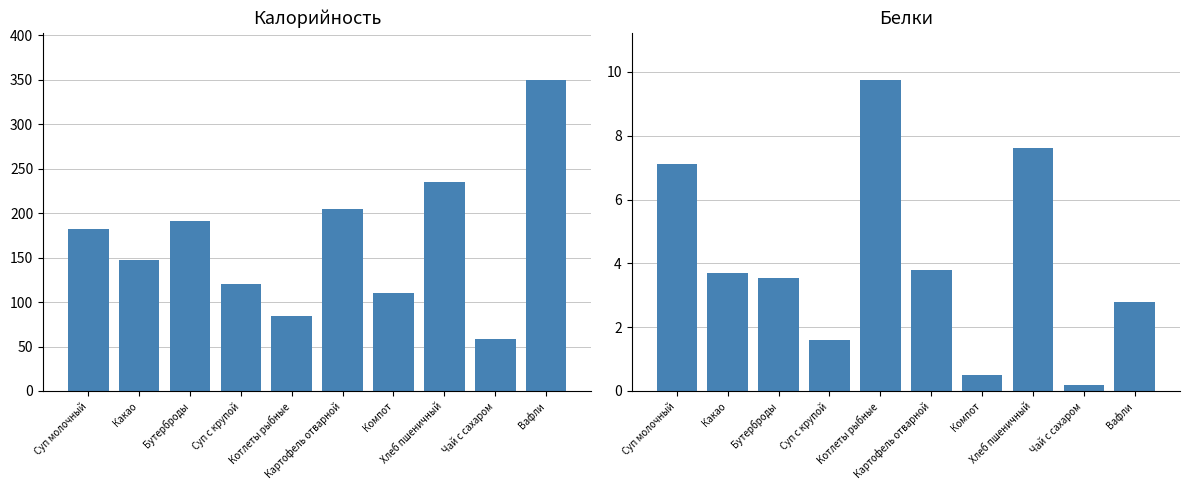

What is the difference between the highest and lowest values at Вафли?

347.2